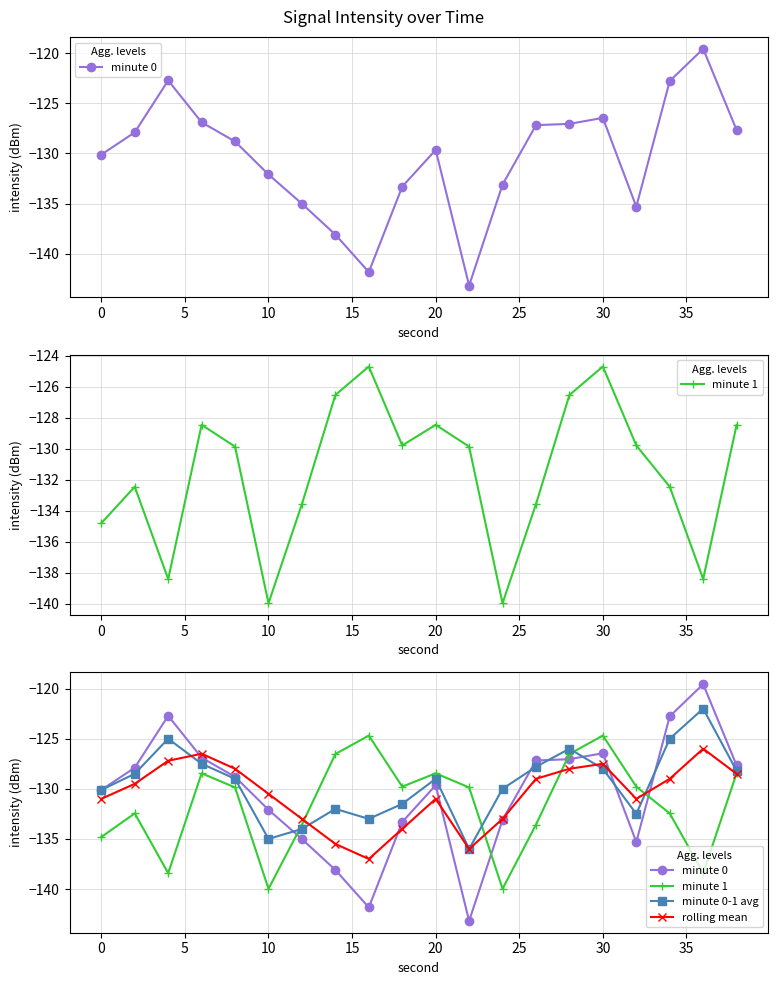

What is the difference between the maximum and second lowest values in the rolling mean series?

10.0